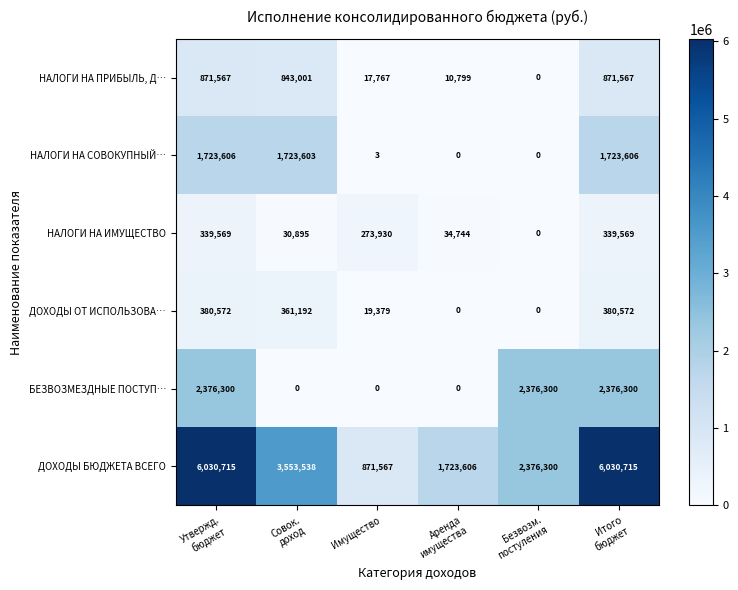

Which series has the largest range (max minus min)?

ДОХОДЫ БЮДЖЕТА ВСЕГО